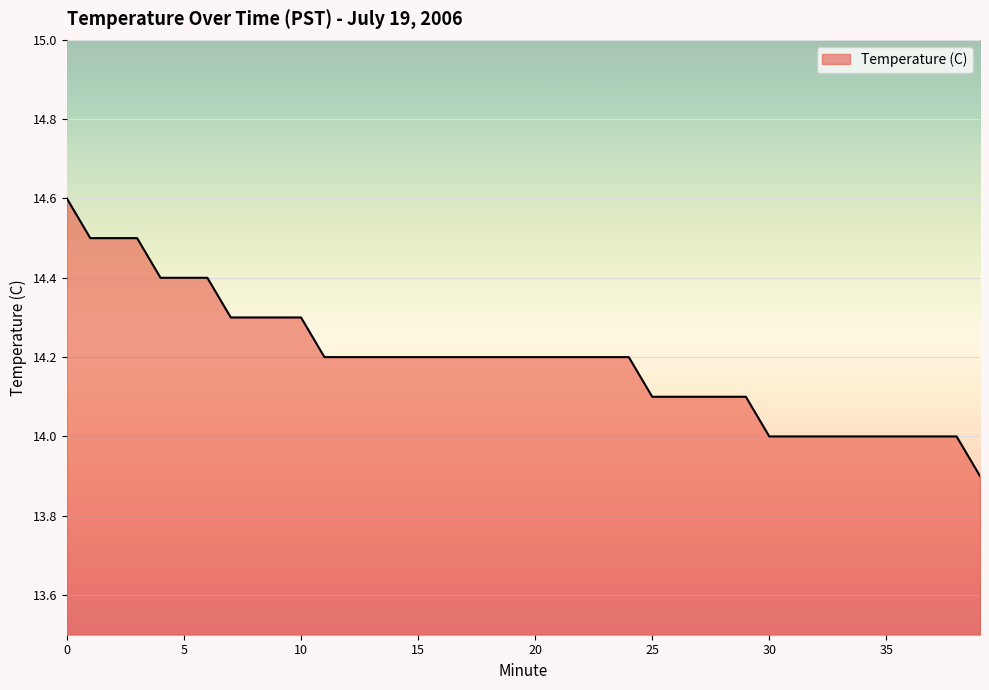

Does the chart display data point markers on the line(s)?

No